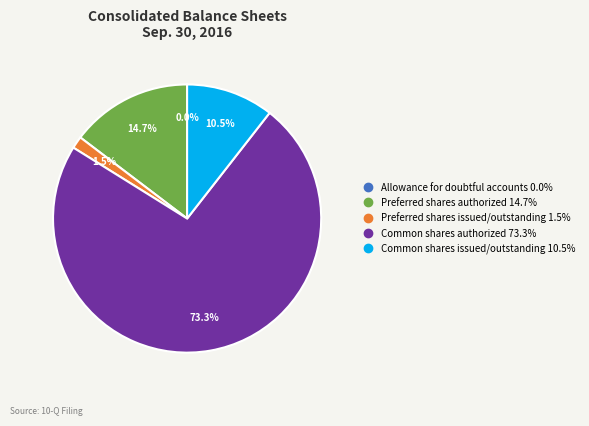

Is there a majority slice in this chart?

Yes